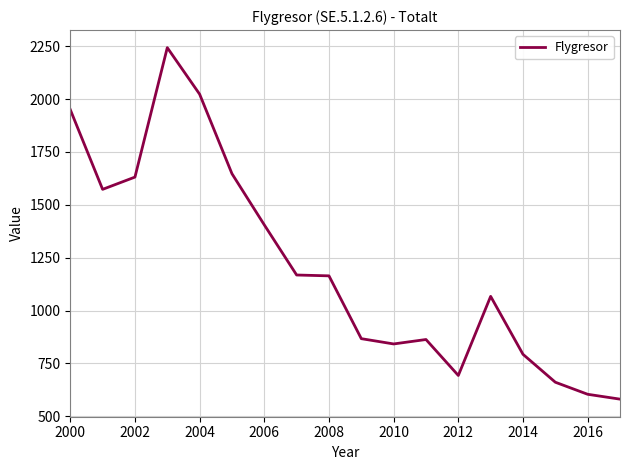

What is the smallest value displayed?

581